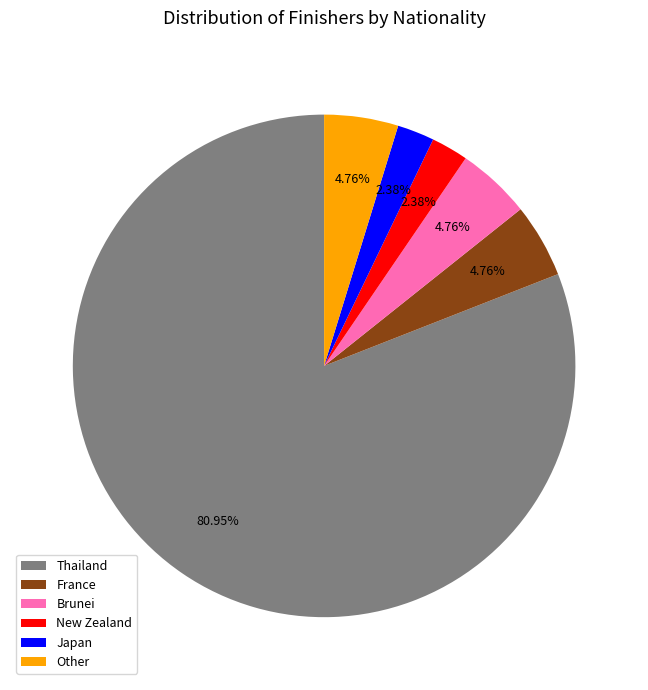

Is it true that Japan is 8% of the pie?

False